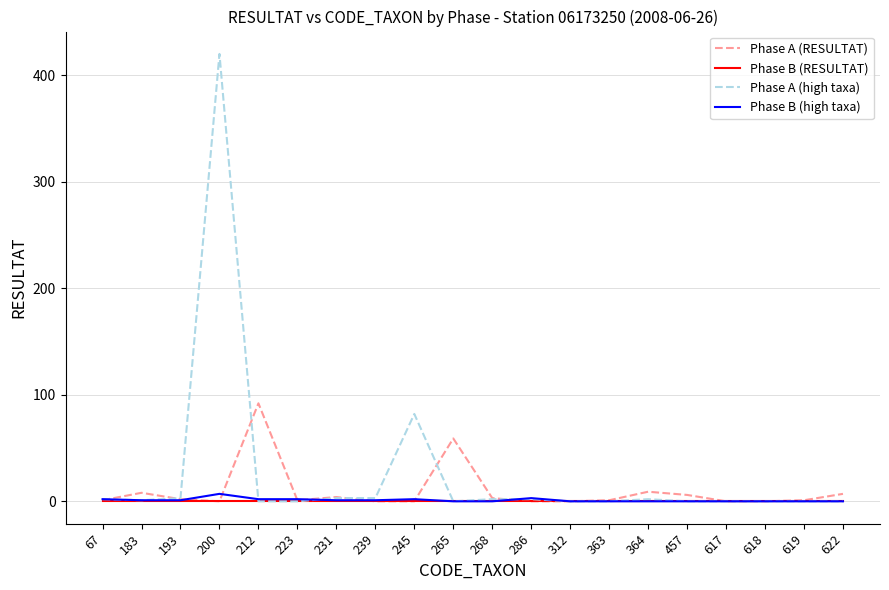

At how many categories does at least one series exceed 214?

1